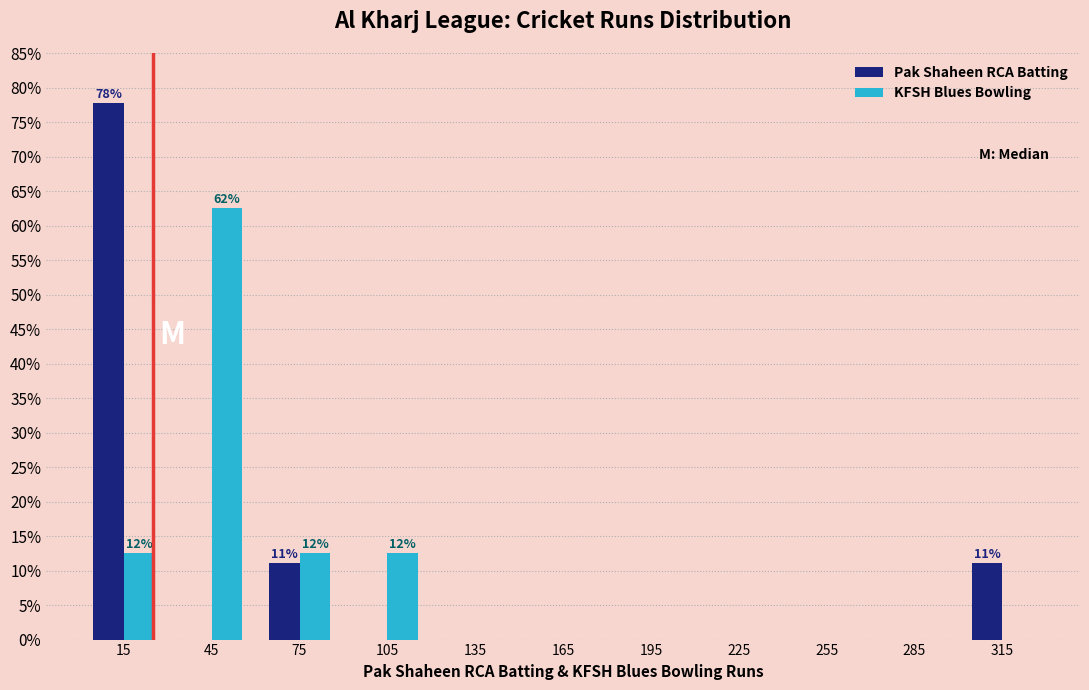

Reading left to right, what are all the values shown in this chart?

Pak Shaheen RCA Batting: 15=77.8	45=0.0	75=11.1	105=0.0	135=0.0	165=0.0	195=0.0	225=0.0	255=0.0	285=0.0	315=11.1
KFSH Blues Bowling: 15=12.5	45=62.5	75=12.5	105=12.5	135=0.0	165=0.0	195=0.0	225=0.0	255=0.0	285=0.0	315=0.0